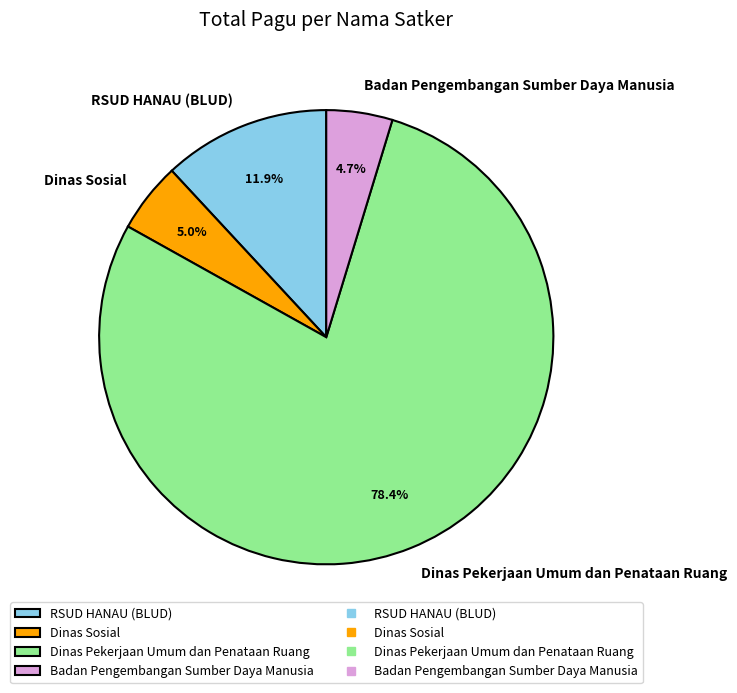

Between Dinas Sosial and RSUD HANAU (BLUD), which is larger?

RSUD HANAU (BLUD)